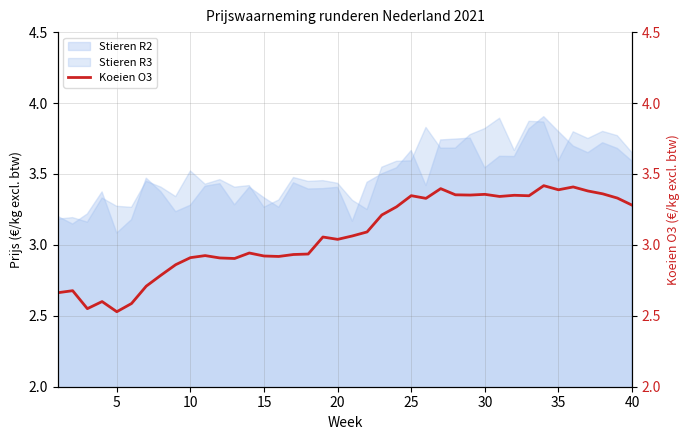

How many lines are shown in the chart?

1